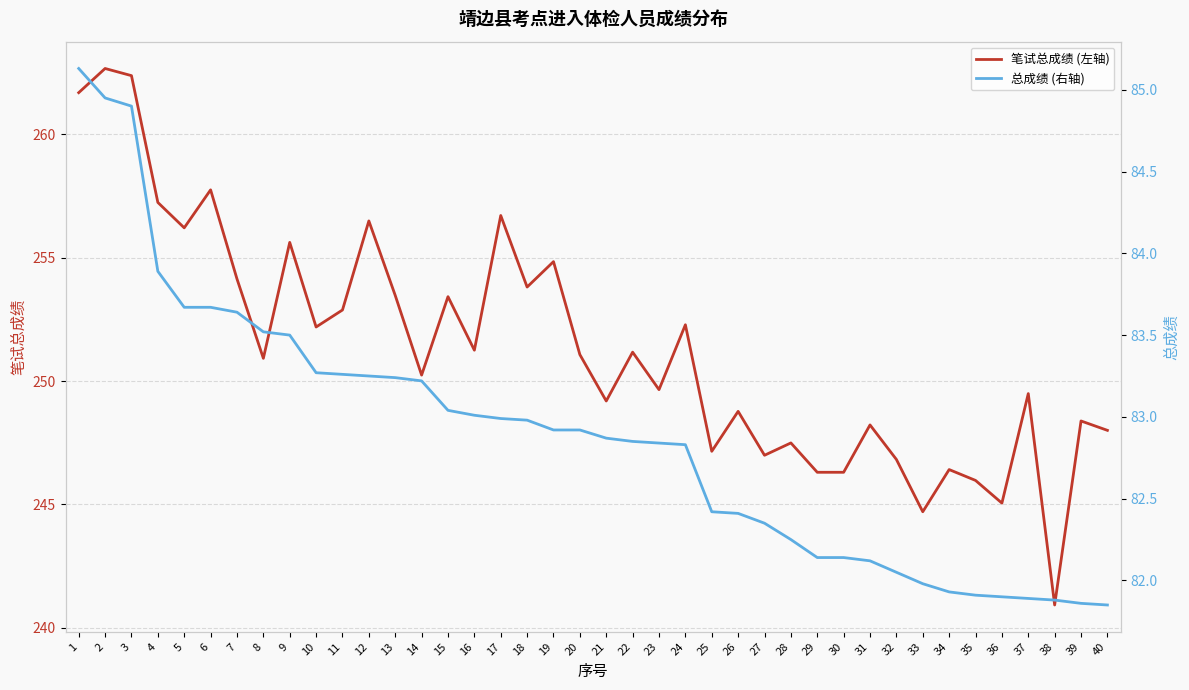

What is the difference between the highest and lowest values at 5?

172.5